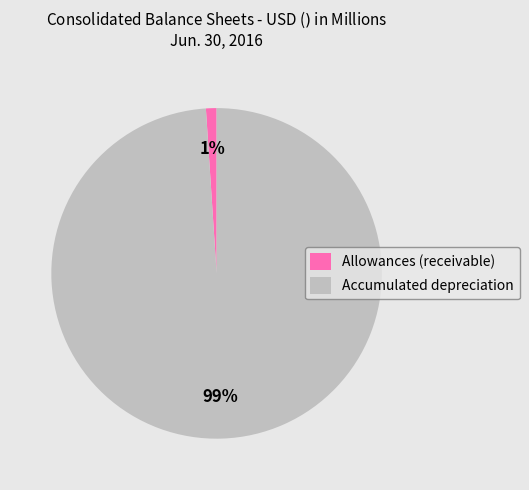

How many slices are in this pie chart?

2